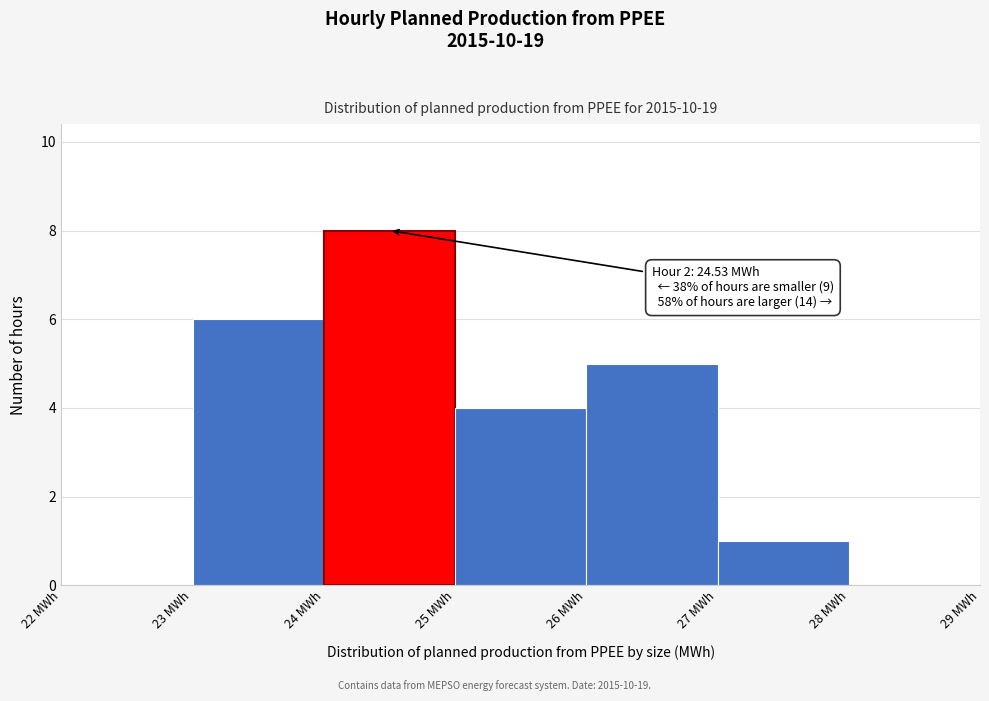

Over which range of the x-axis is the bar tallest?

24 to 25